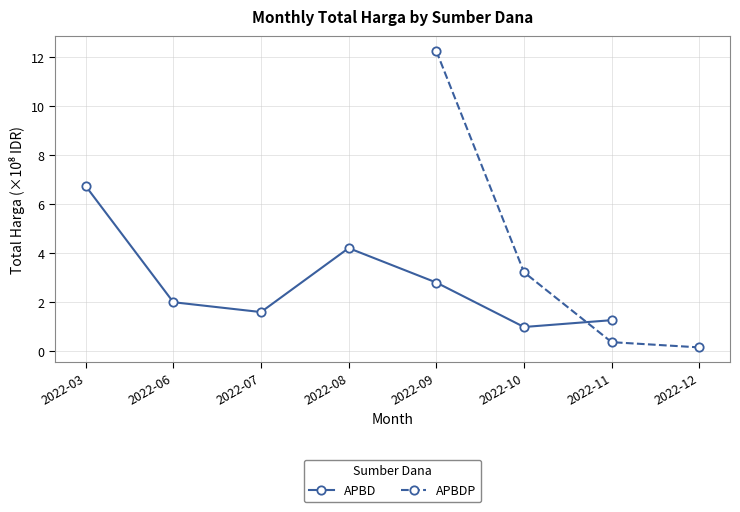

Which series ends up on top after the final intersection of APBDP and APBD?

APBD